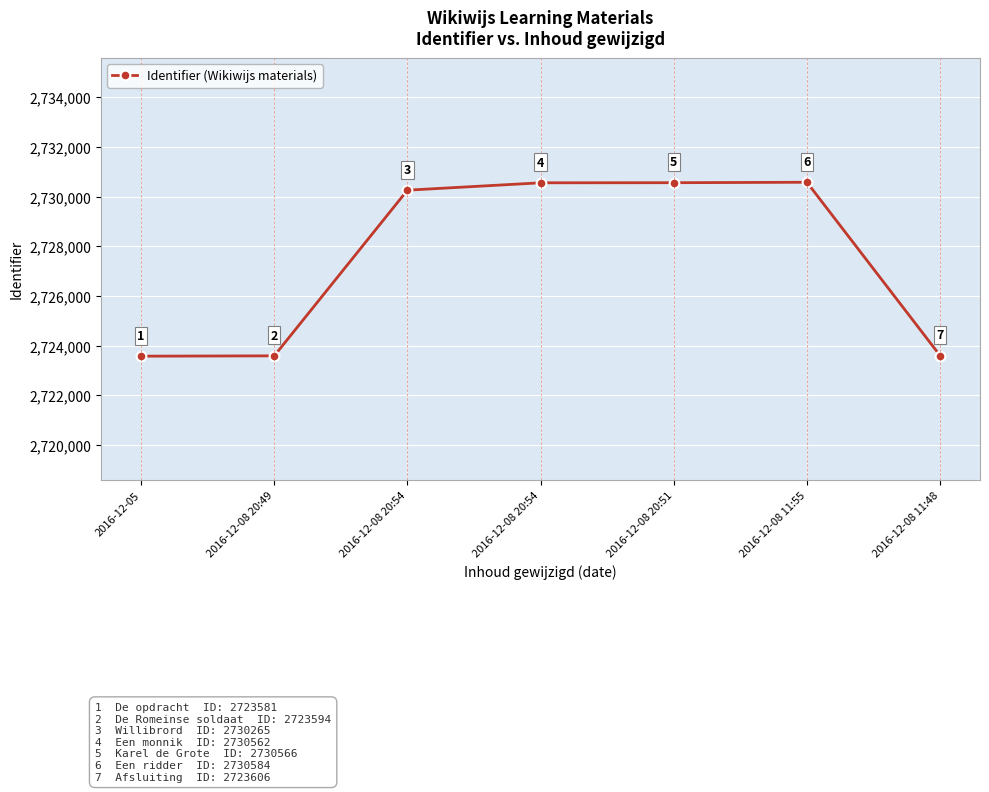

At which category does the data reach its first local peak?

2016-12-08 11:55